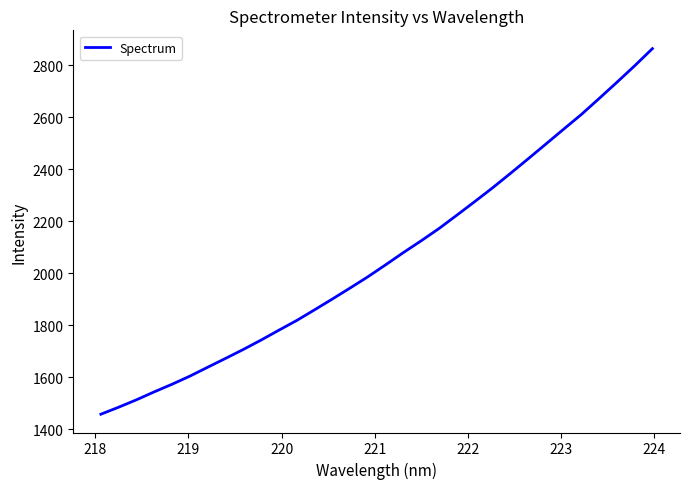

What is the minimum value shown in the chart?

1457.6